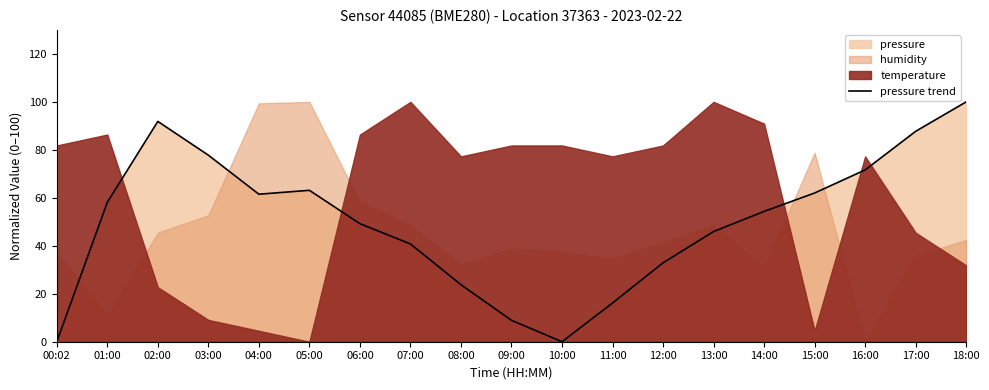

Reading left to right, extract all data points from this chart.

00:02=0.0	01:00=58.1	02:00=91.8	03:00=77.8	04:00=61.5	05:00=63.1	06:00=49.2	07:00=40.8	08:00=23.8	09:00=8.9	10:00=0.0	11:00=16.1	12:00=32.9	13:00=45.9	14:00=54.3	15:00=62.0	16:00=71.6	17:00=87.7	18:00=100.0